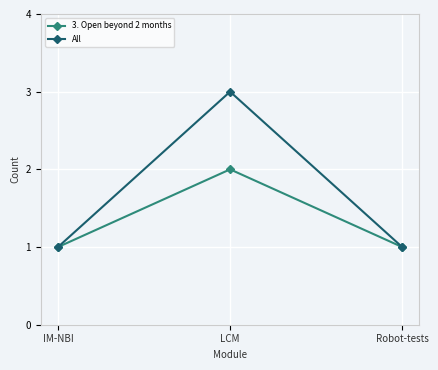

The value of All at Robot-tests is 1. True or false?

True